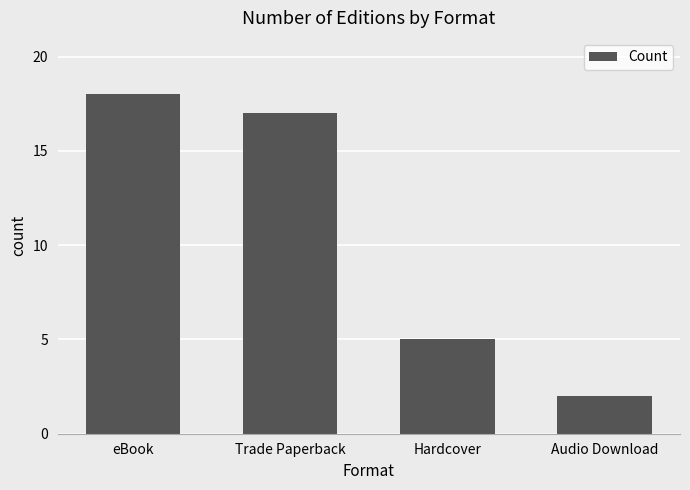

List the labels in order of value, largest first.

eBook, Trade Paperback, Hardcover, Audio Download